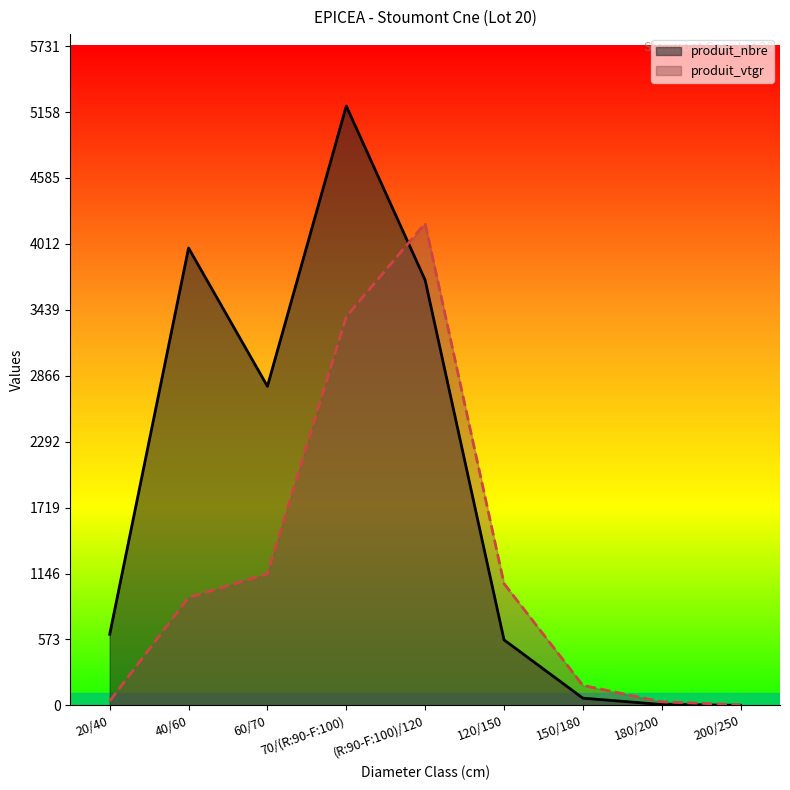

How many intersections are there between produit_nbre and produit_vtgr?

1